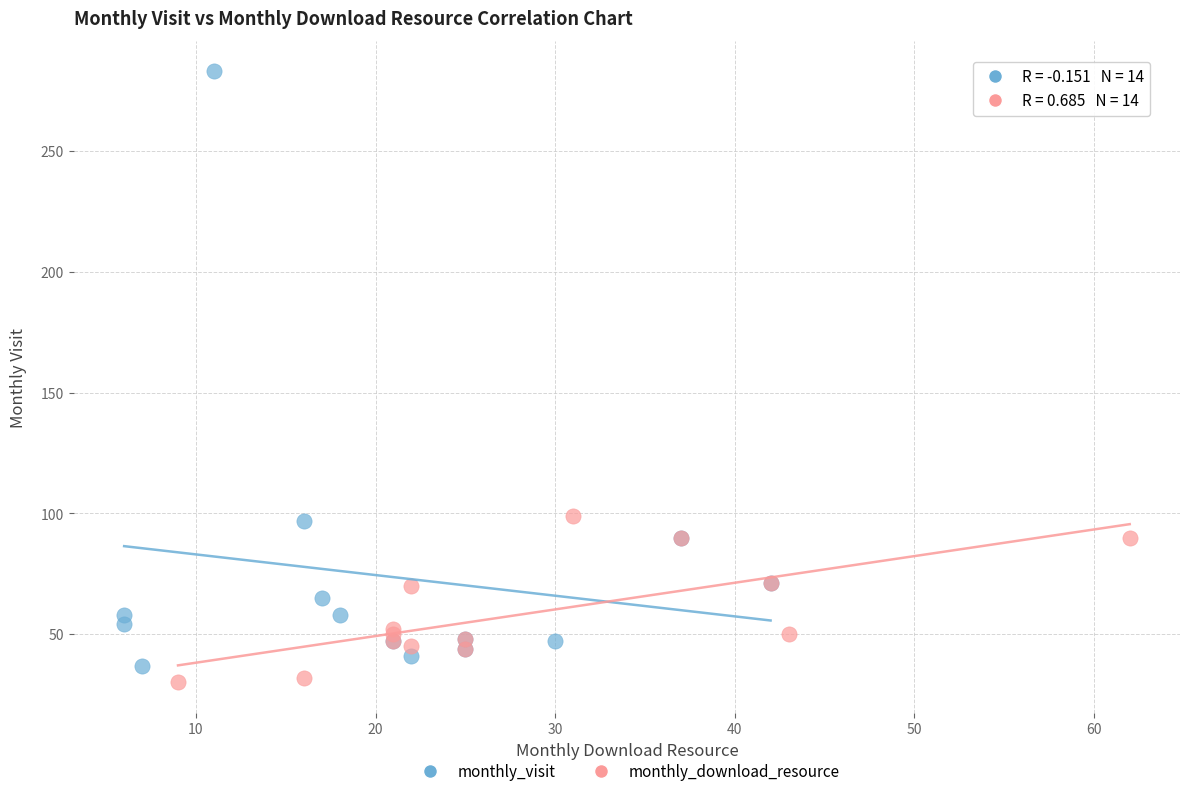

Which series reaches the minimum Y coordinate?

monthly_download_resource